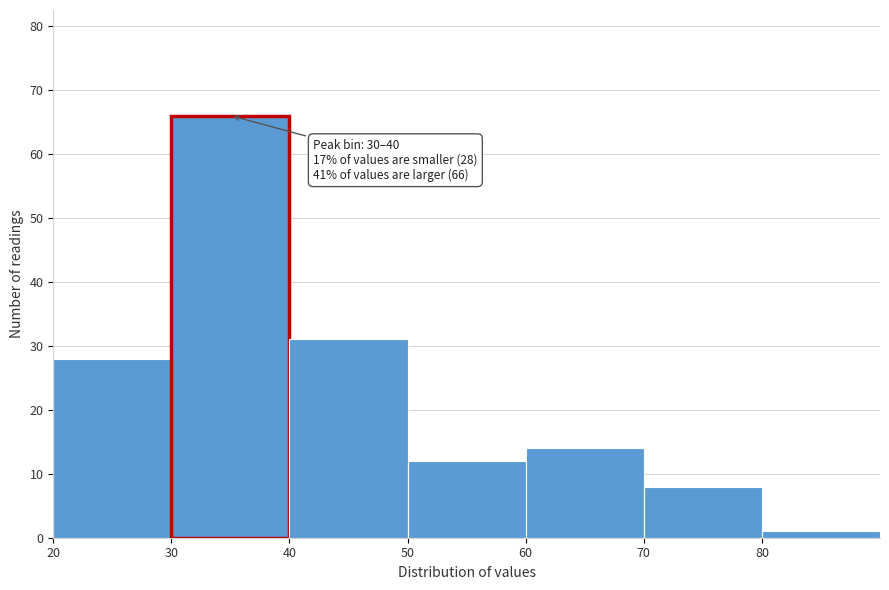

Over which range of the x-axis is the bar tallest?

30 to 40